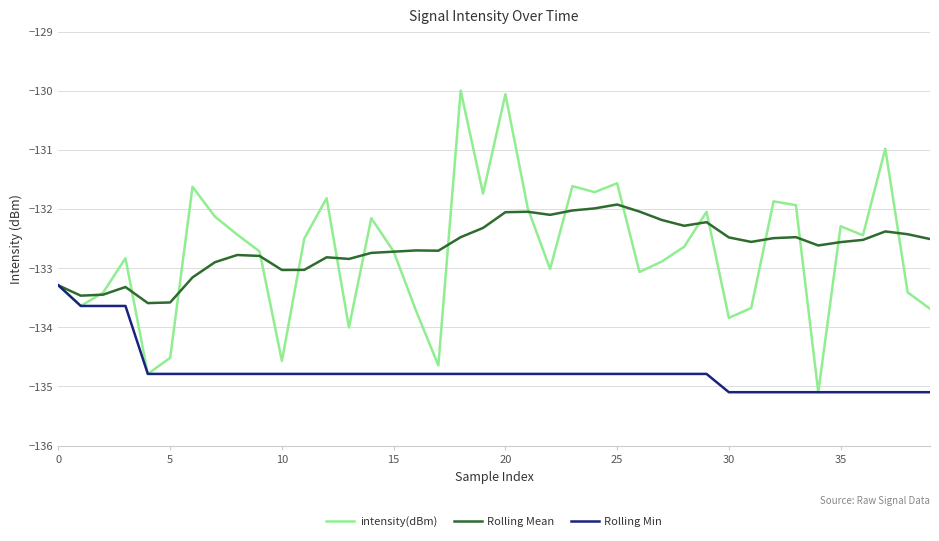

Which series has the widest spread of values?

intensity(dBm)